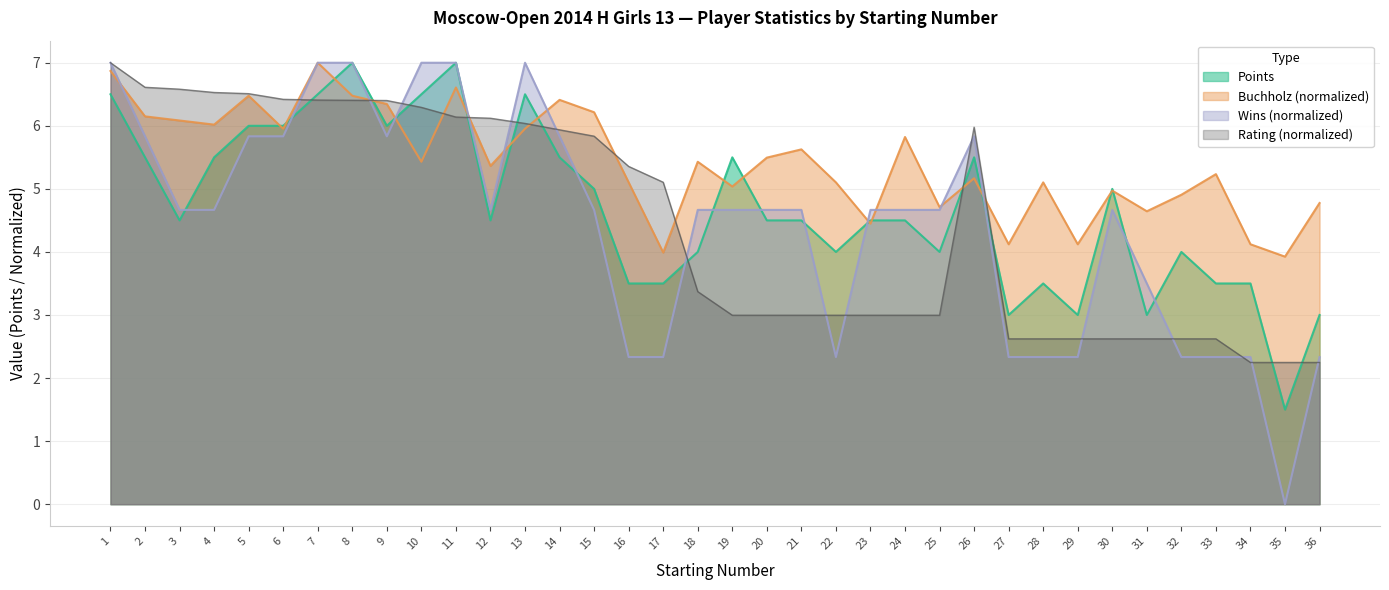

What is the difference between the highest and lowest values at 19?

2.5